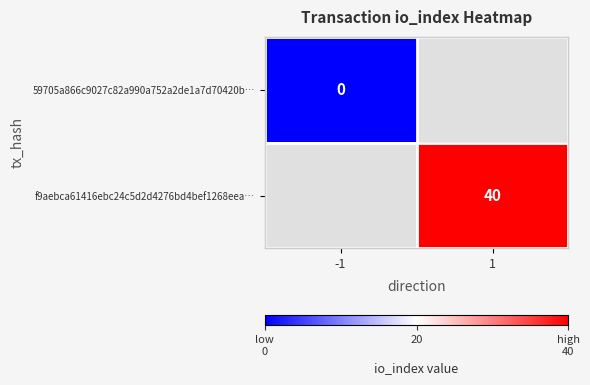

Is it true that f9aebca61416ebc24c5d2d4276bd4bef1268eea… equals 55 at 1?

False